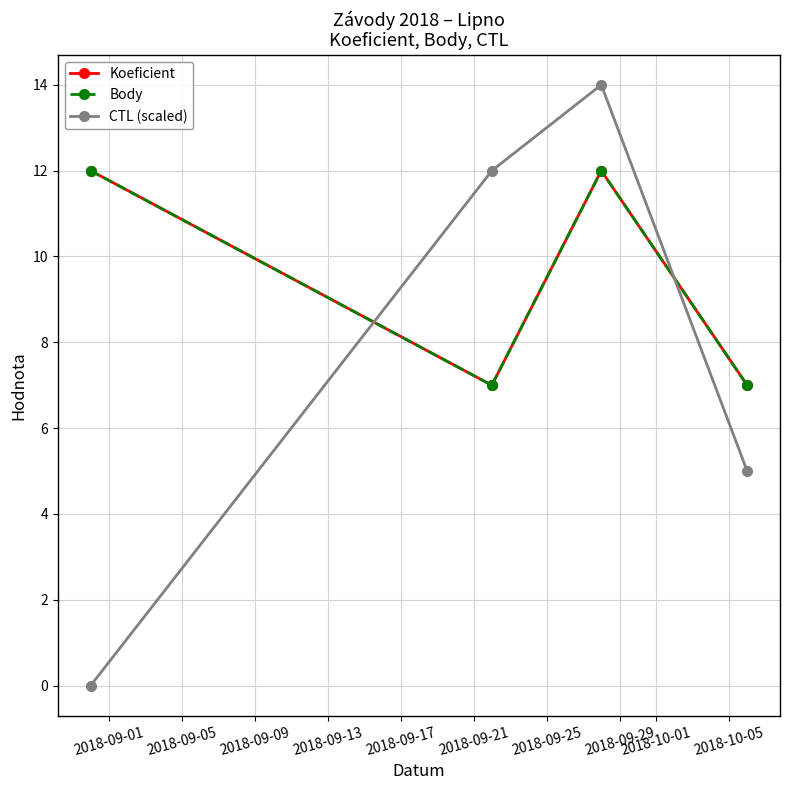

True or false: Koeficient and Body intersect in this chart.

False